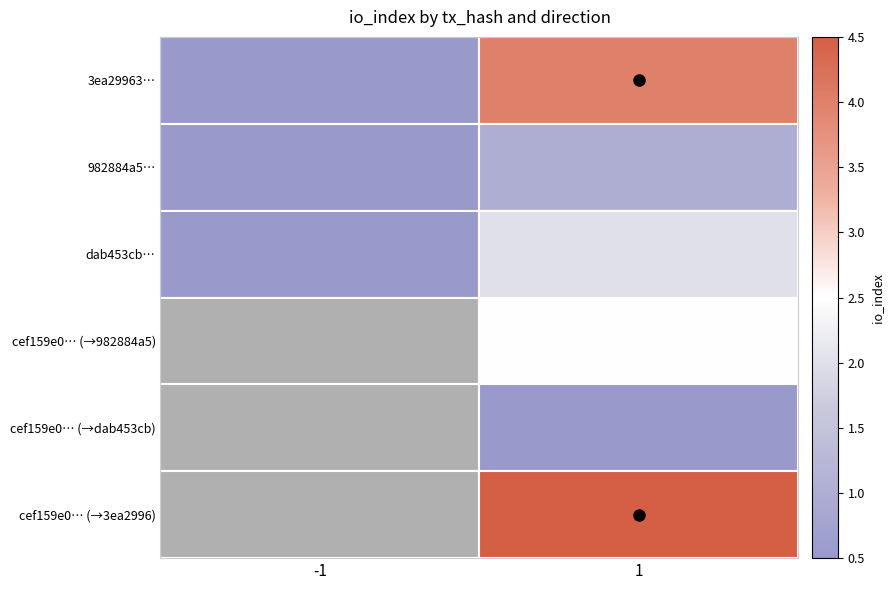

True or false: cef159e0… (→982884a5) has a value of 3.7 at 1.

False